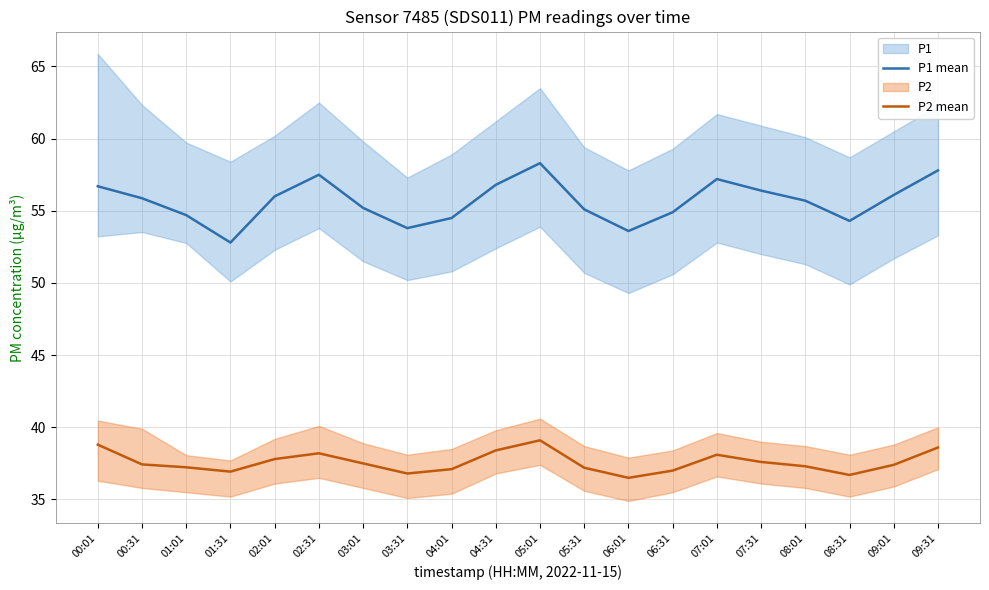

True or false: P1 mean has more than 2 interior local peaks.

True